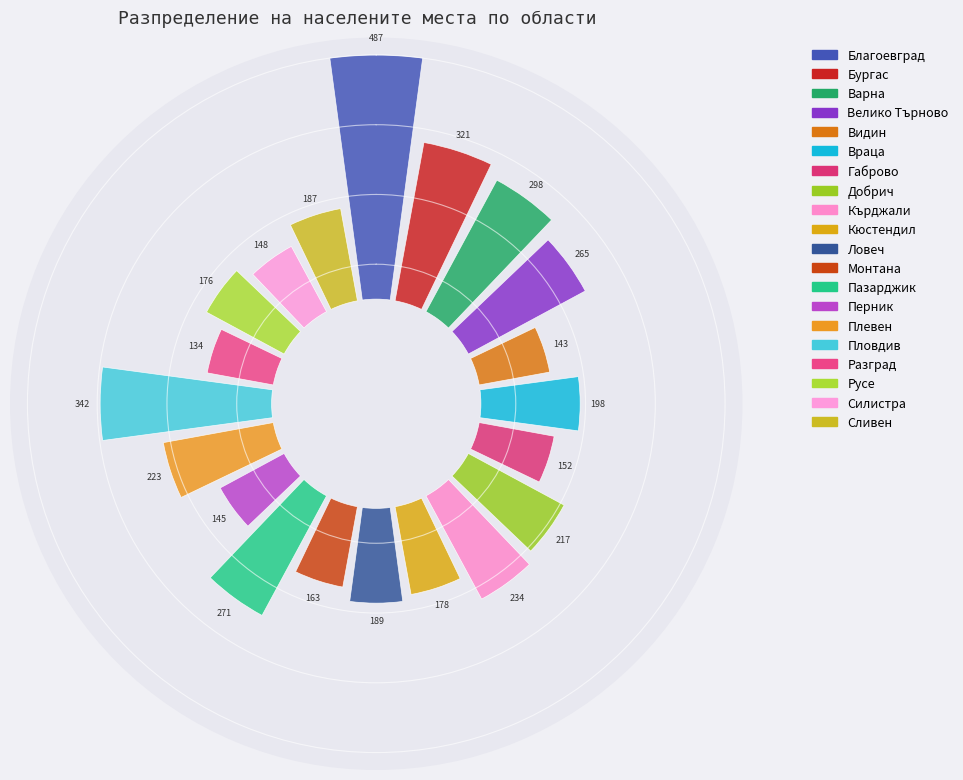

To the nearest percent, what is the difference between the largest and smallest slice percentages?

8%